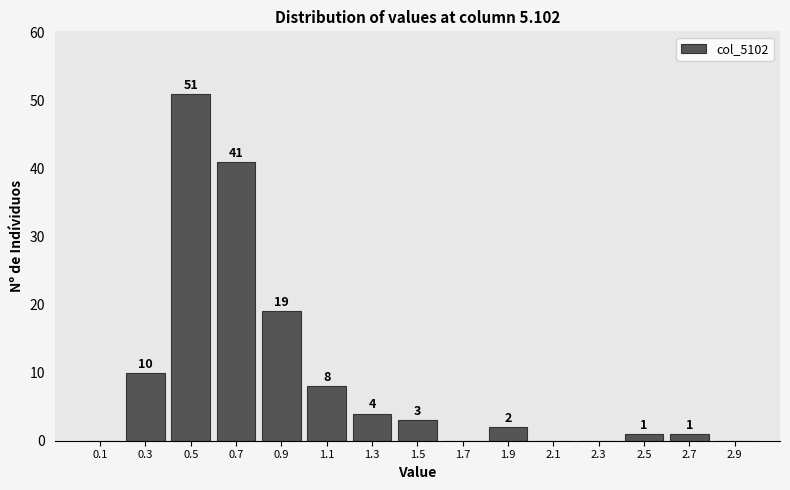

Over which range of the x-axis is the bar tallest?

0.4 to 0.6